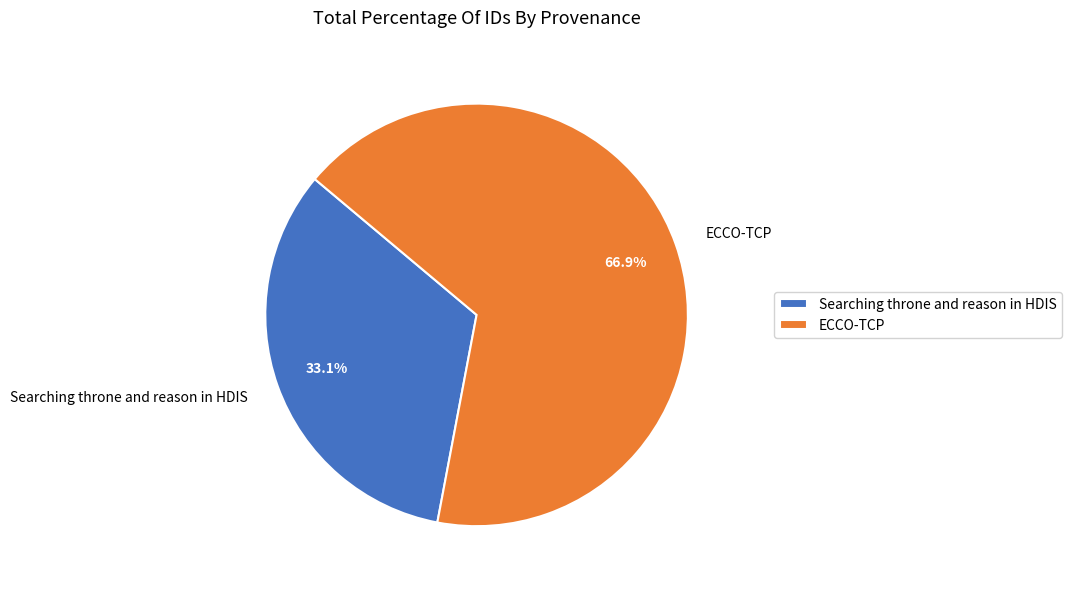

Do ECCO-TCP and Searching throne and reason in HDIS together represent more than half of the pie?

Yes